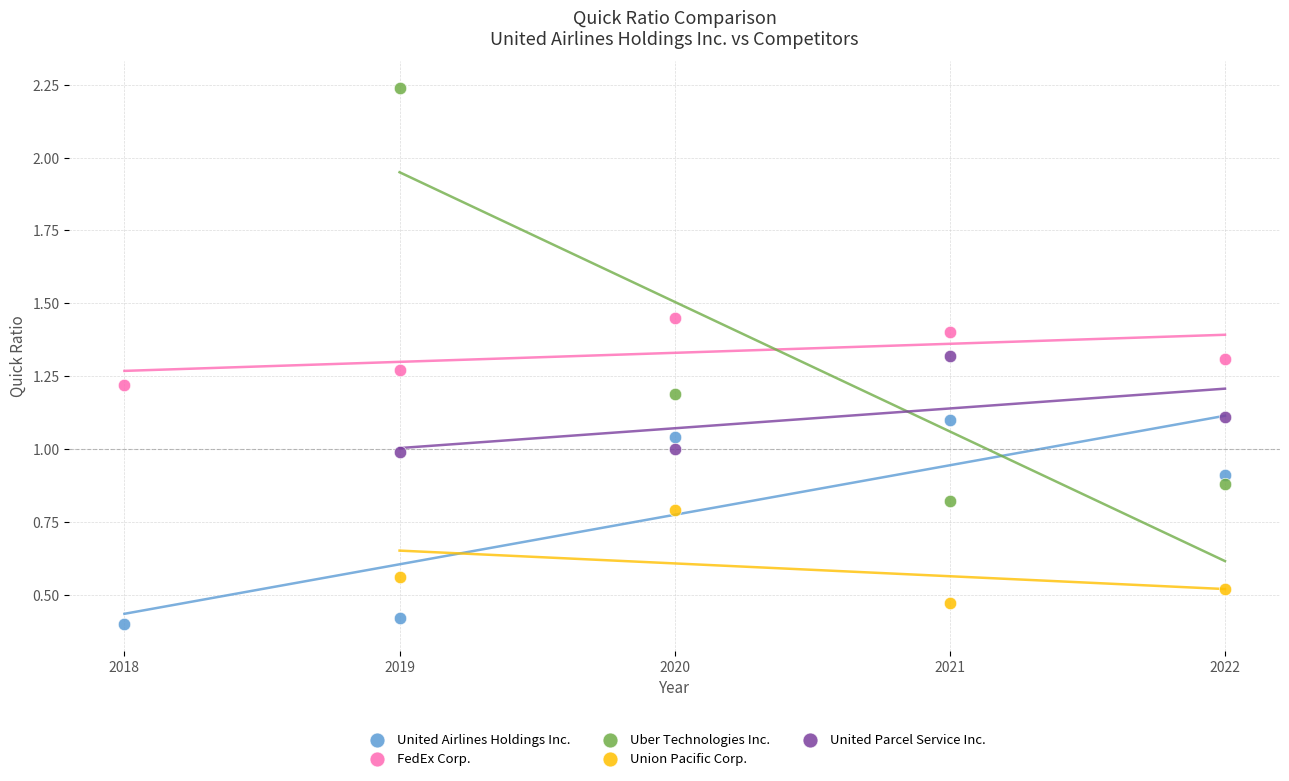

Which series reaches the maximum Y coordinate?

Uber Technologies Inc.